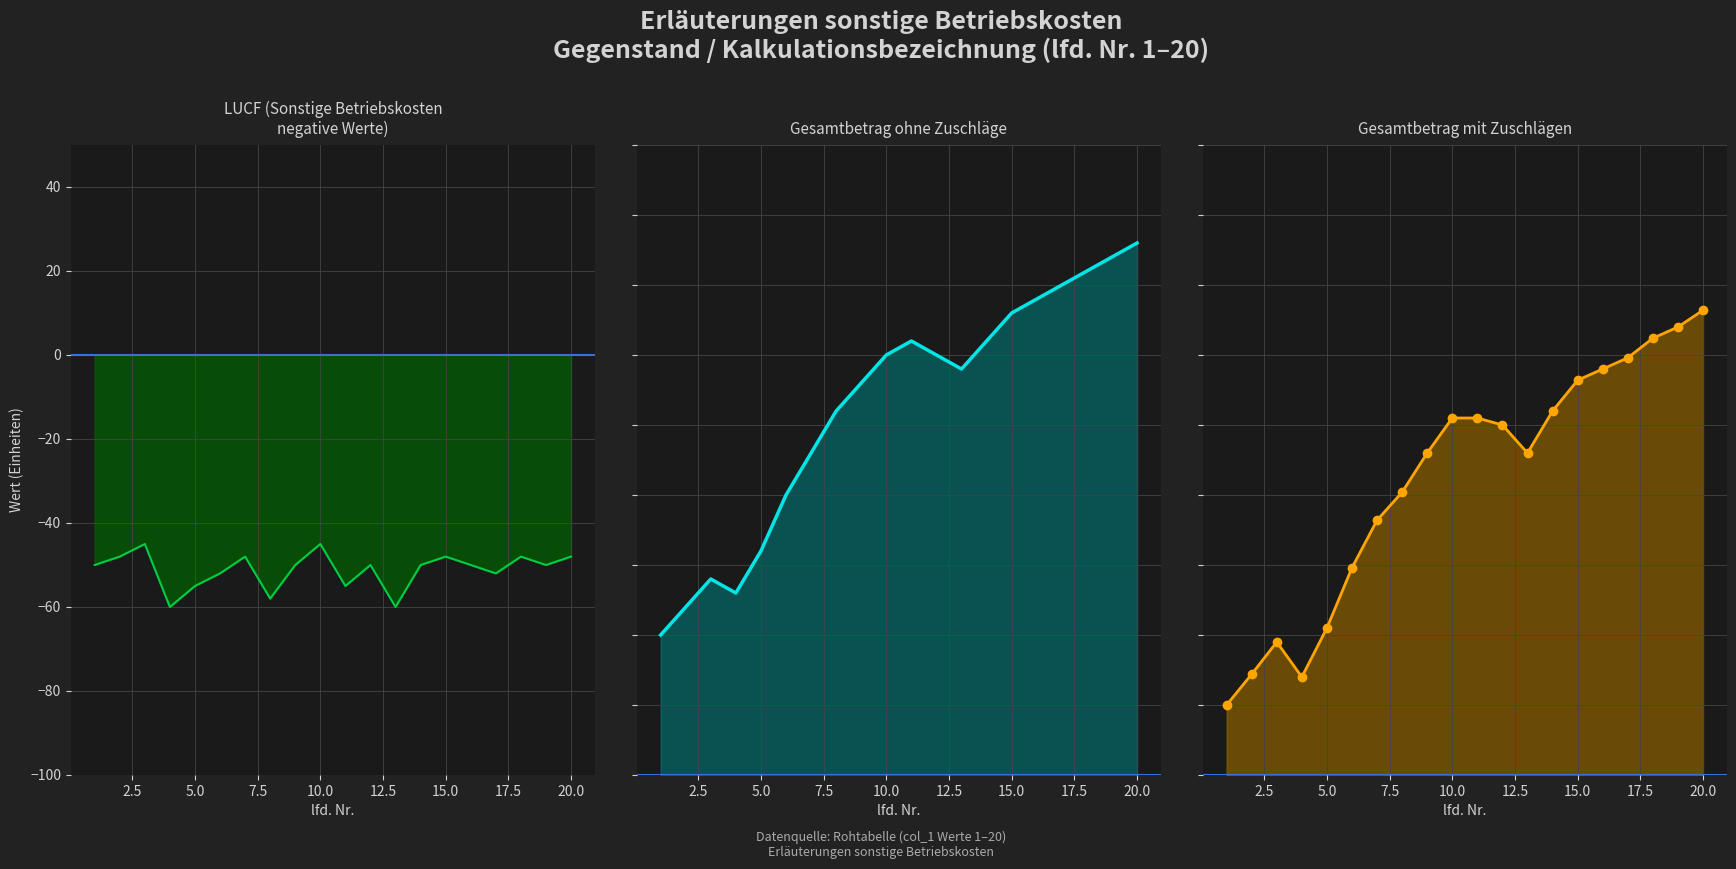

In LUCF, how many points are higher than both neighbors (excluding endpoints)?

6